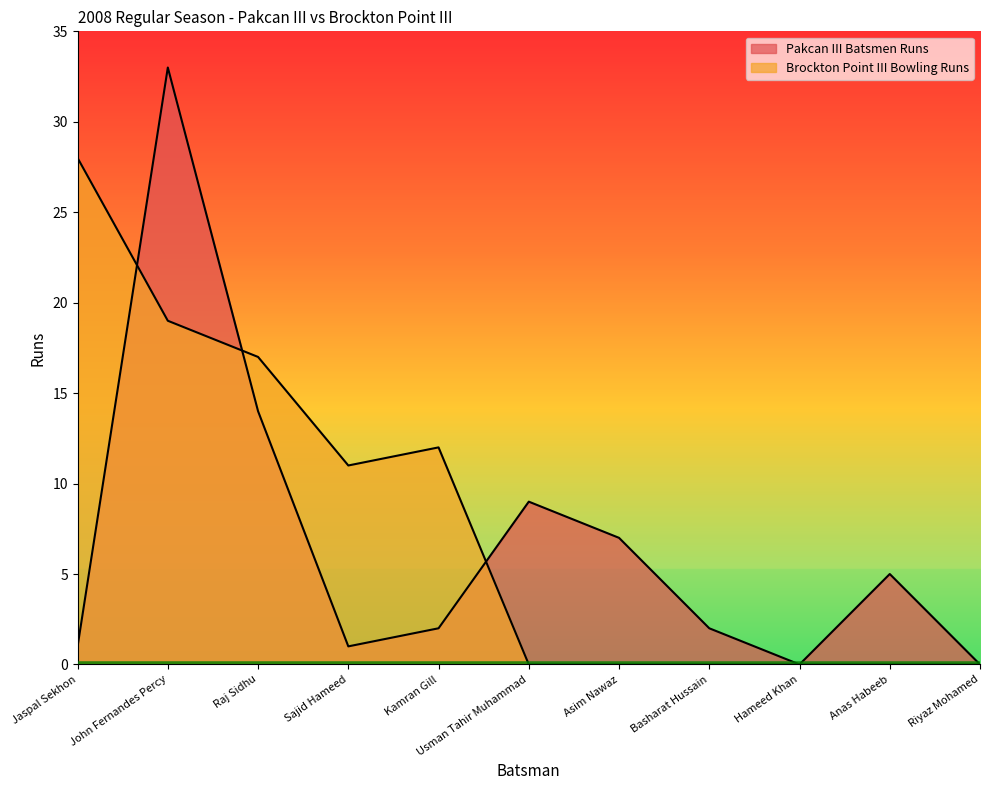

True or false: Pakcan III Batsmen Runs has a value of 1 at Kamran Gill.

False